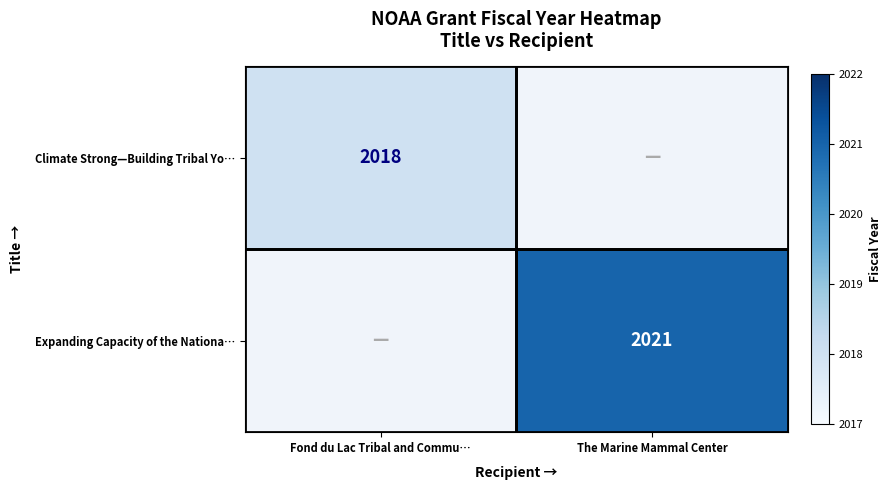

The Expanding Capacity of the Nationa… series shows 2021 at The Marine Mammal Center. True or false?

True